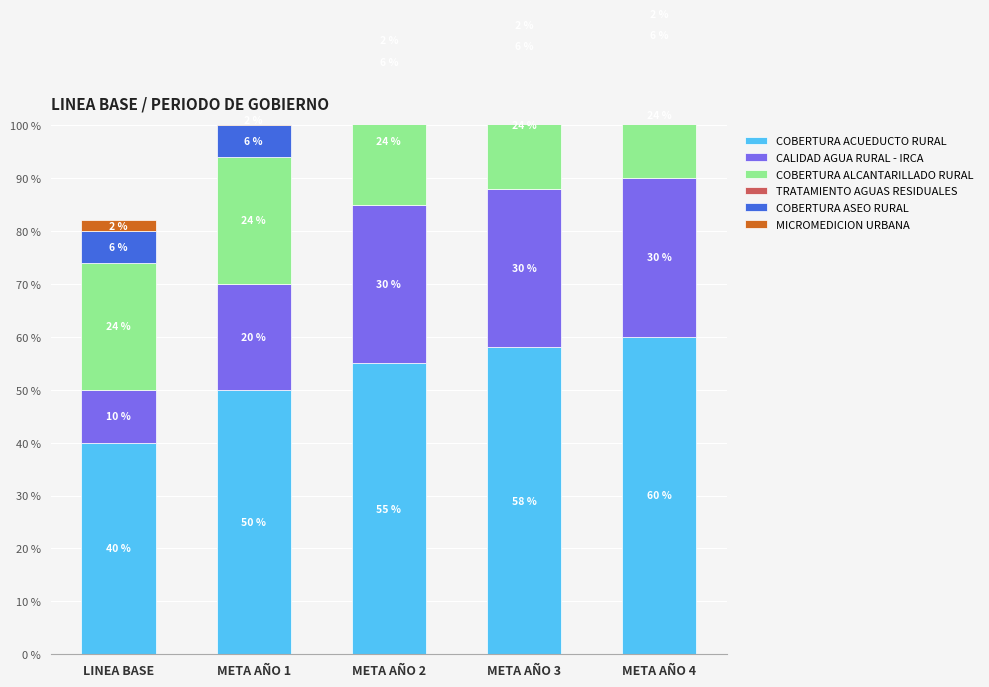

Reading left to right, transcribe all the data shown in this chart.

COBERTURA ACUEDUCTO RURAL: LINEA BASE=0.4	META AÑO 1=0.5	META AÑO 2=0.6	META AÑO 3=0.6	META AÑO 4=0.6
CALIDAD AGUA RURAL - IRCA: LINEA BASE=0.1	META AÑO 1=0.2	META AÑO 2=0.3	META AÑO 3=0.3	META AÑO 4=0.3
COBERTURA ALCANTARILLADO RURAL: LINEA BASE=0.2	META AÑO 1=0.2	META AÑO 2=0.2	META AÑO 3=0.2	META AÑO 4=0.2
TRATAMIENTO AGUAS RESIDUALES: LINEA BASE=0.0	META AÑO 1=0.0	META AÑO 2=0.0	META AÑO 3=0.0	META AÑO 4=0.0
COBERTURA ASEO RURAL: LINEA BASE=0.1	META AÑO 1=0.1	META AÑO 2=0.1	META AÑO 3=0.1	META AÑO 4=0.1
MICROMEDICION URBANA: LINEA BASE=0.0	META AÑO 1=0.0	META AÑO 2=0.0	META AÑO 3=0.0	META AÑO 4=0.0